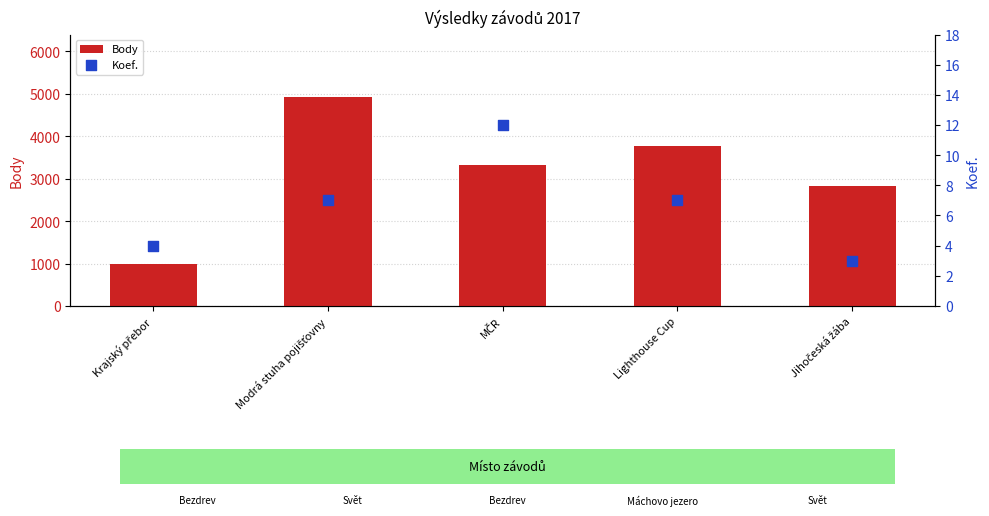

At how many categories does at least one series exceed 128?

5